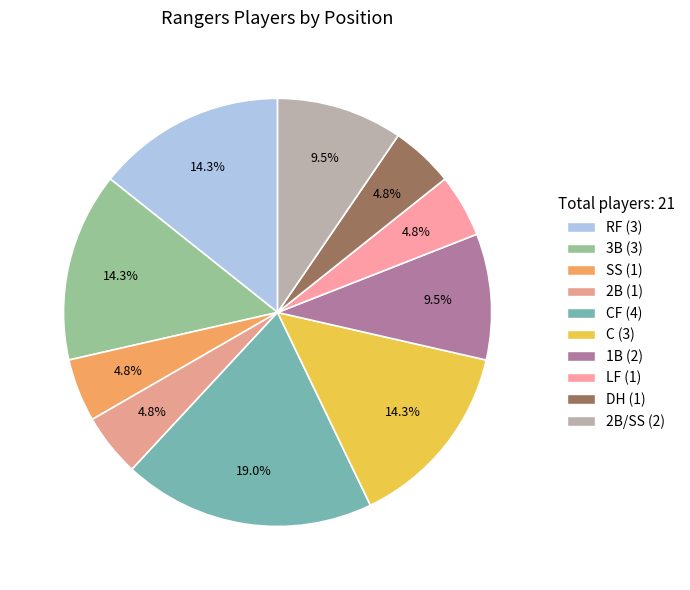

How many slices are in this pie chart?

10